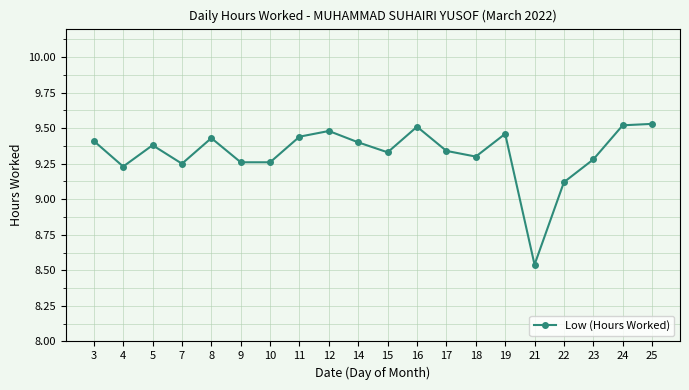

Which has a higher value, 16 or 22?

16